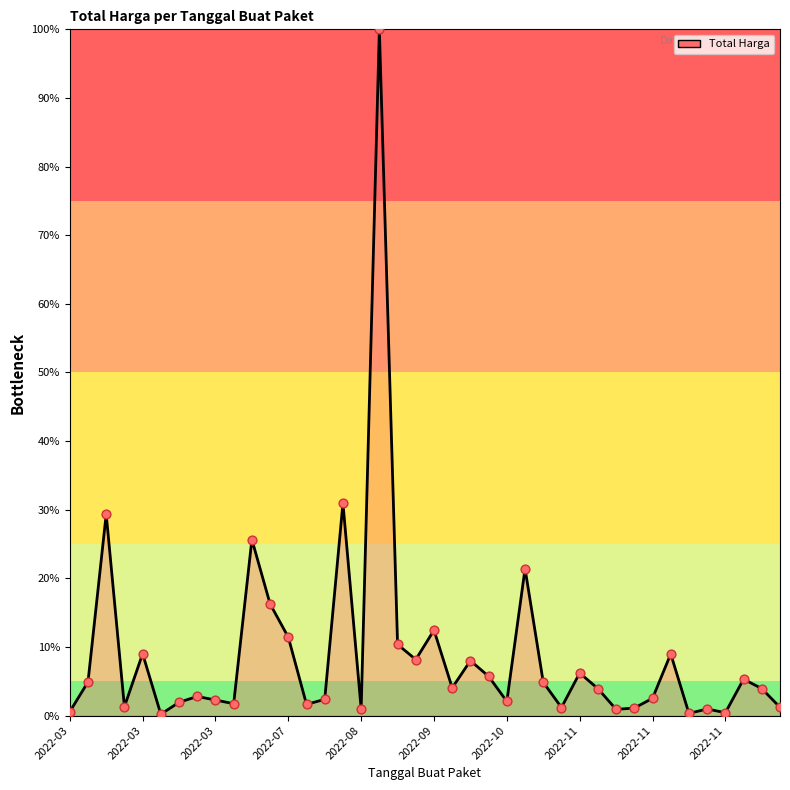

What is the difference between the maximum and minimum values?

99.8